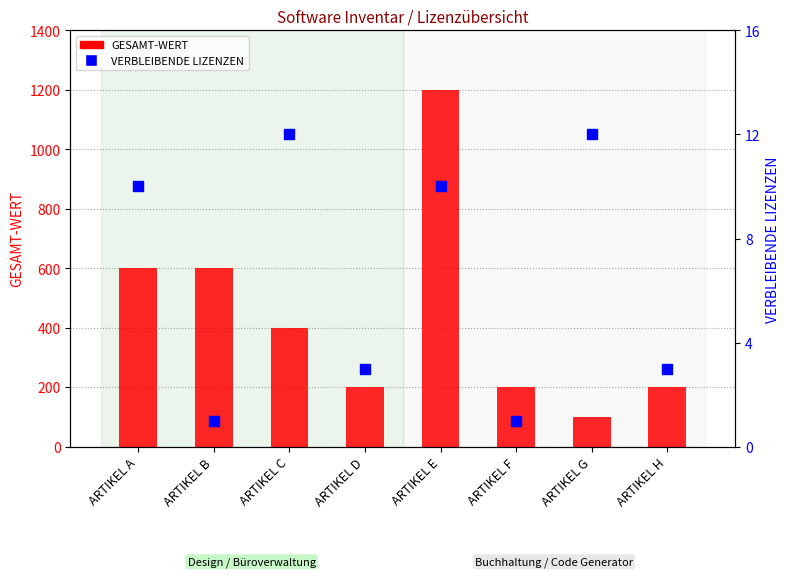

Which series has the largest total across all categories?

GESAMT-WERT